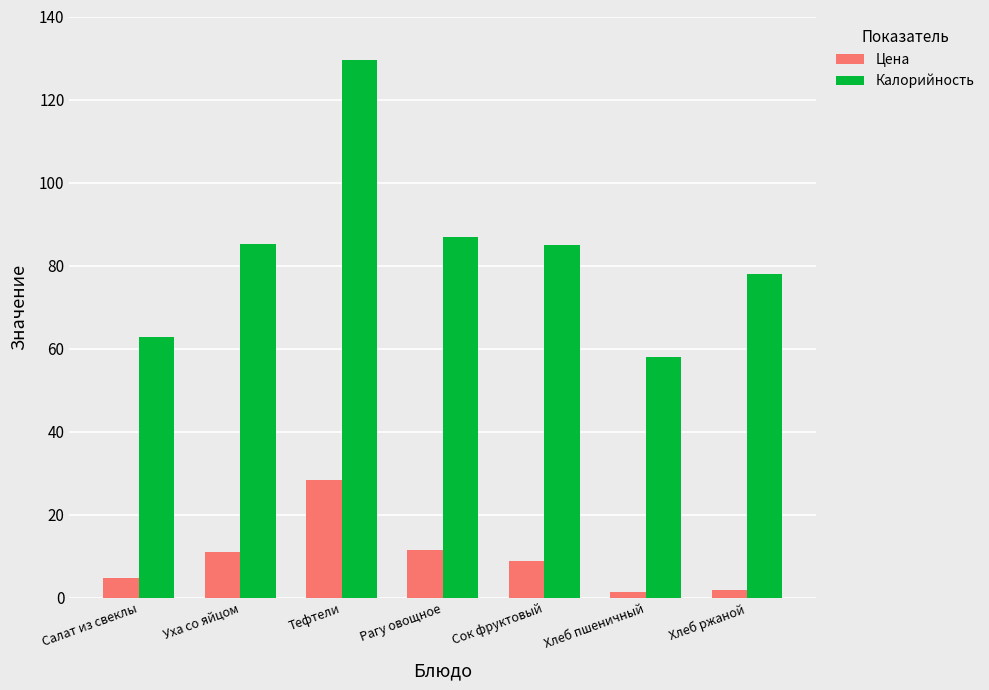

What is the sum of all Калорийность values?

585.4